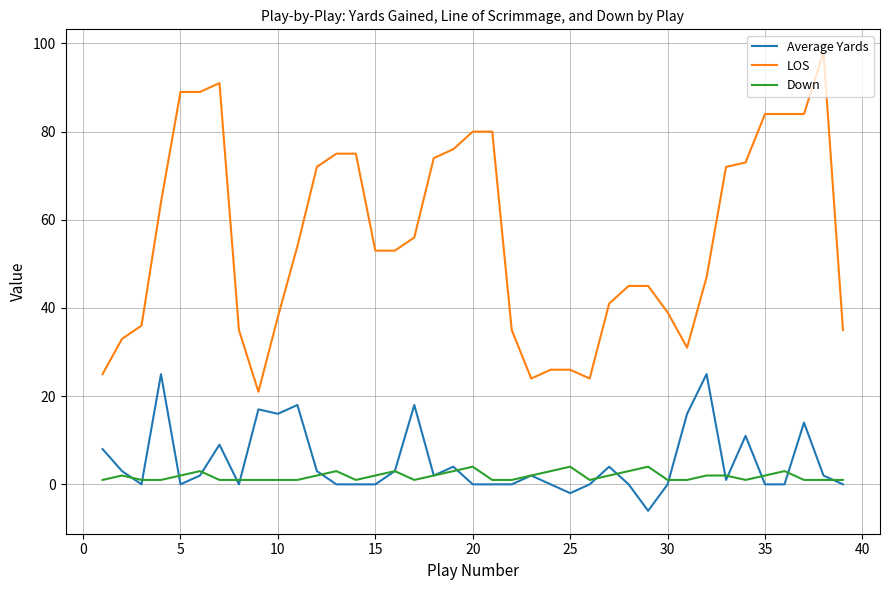

What is the highest value of the Down series?

4